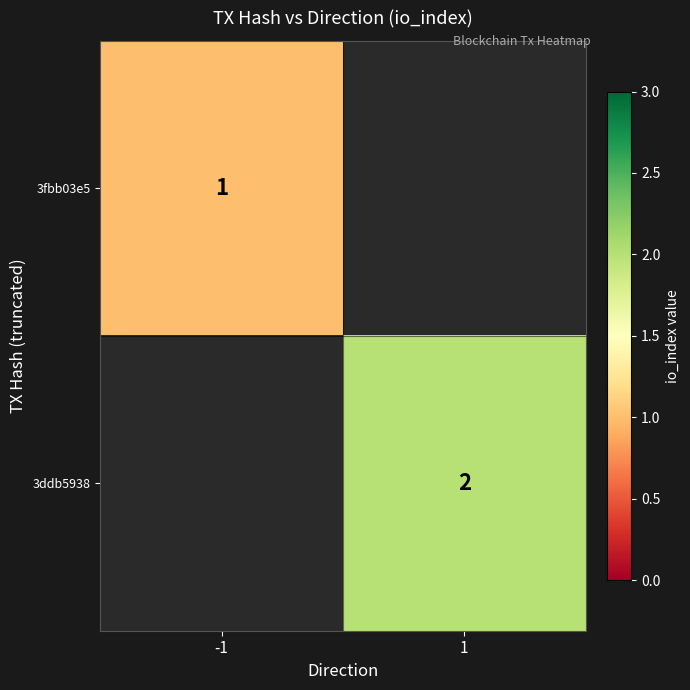

Is the value of 3fbb03e5 at -1 greater than the value of 3ddb5938 at 1?

No